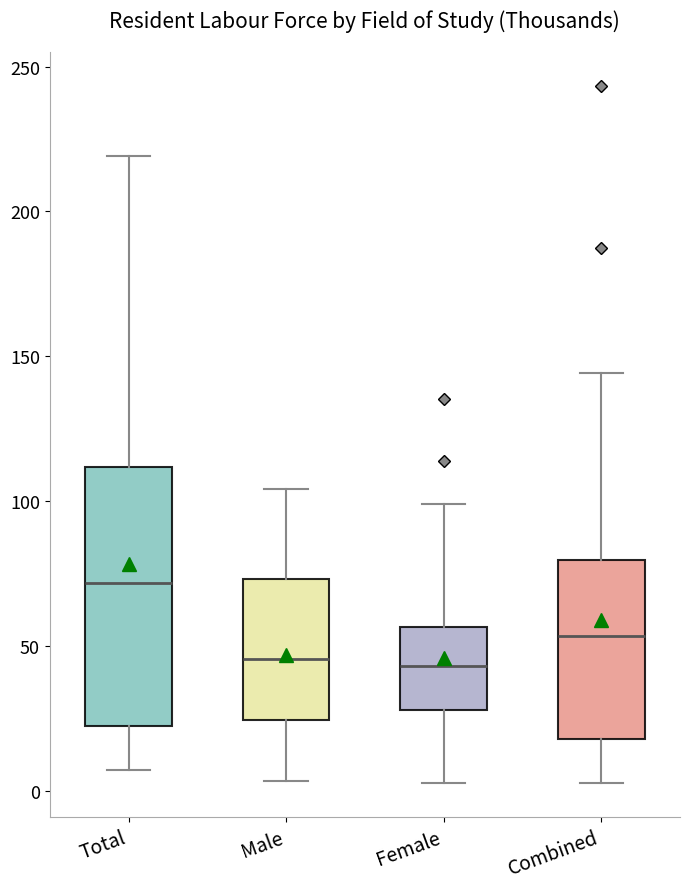

Where does the lower whisker of the box for Male end on the y-axis? The values are not printed on the chart, so give them approximately, as read against the axis.

5